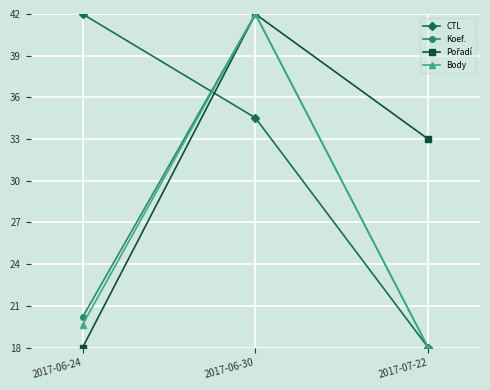

Is it true that Body equals 19.6 at 2017-06-24?

True